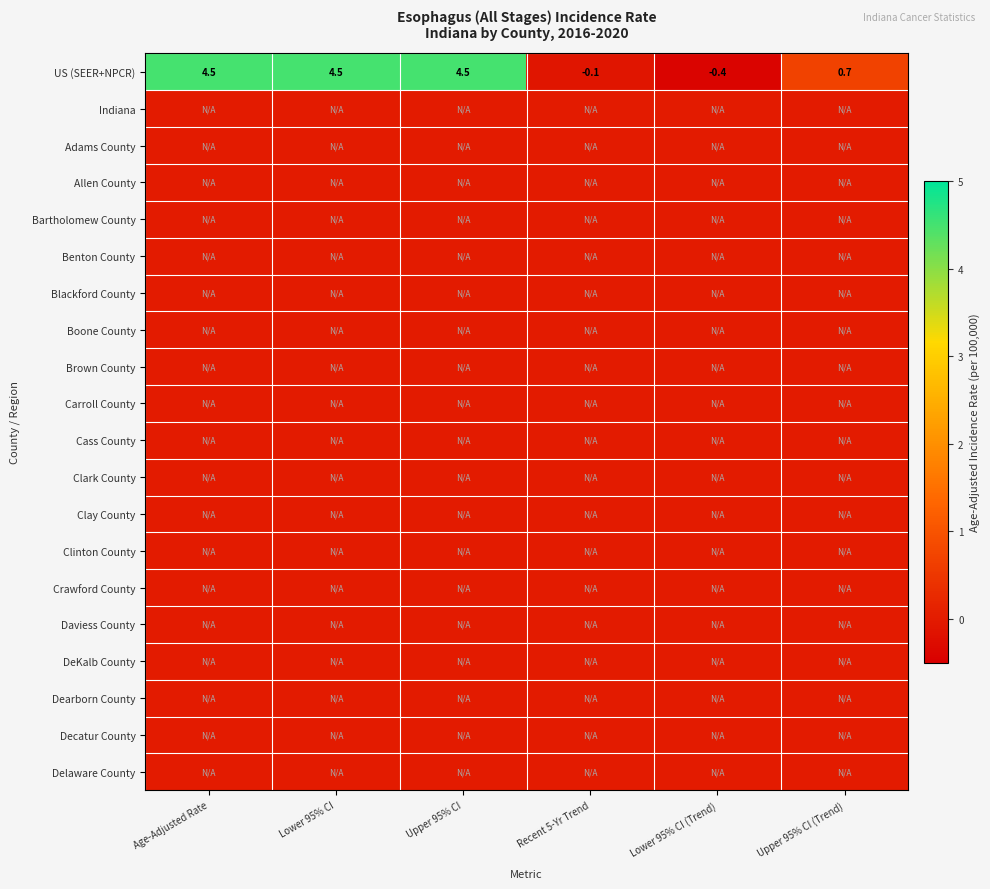

At Upper 95% CI (Trend), list the series in order from largest to smallest.

US (SEER+NPCR), Indiana, Adams County, Allen County, Bartholomew County, Benton County, Blackford County, Boone County, Brown County, Carroll County, Cass County, Clark County, Clay County, Clinton County, Crawford County, Daviess County, DeKalb County, Dearborn County, Decatur County, Delaware County